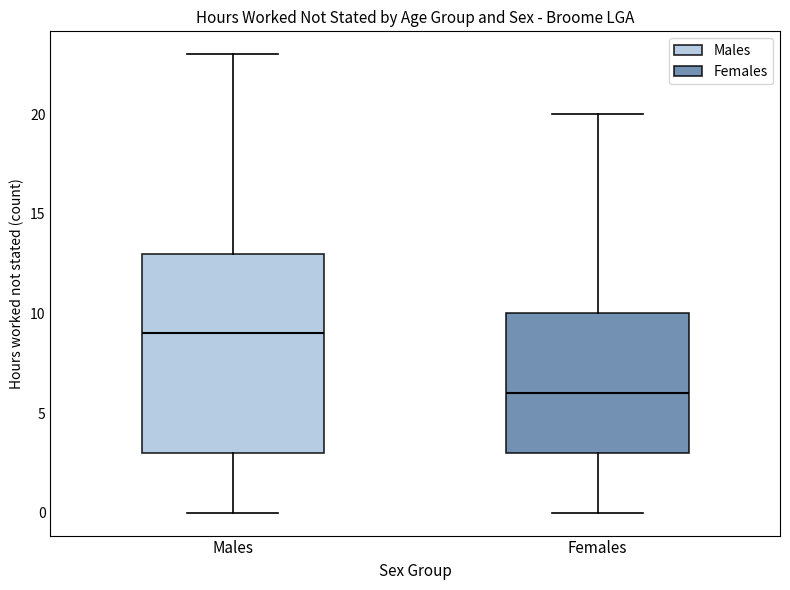

Reading left to right, read every box against the y-axis: the position of its median line, the range the box covers, and the ends of its whiskers. The values are not printed on the chart, so give them approximately, as read against the axis.

Males: median 9, box 3 to 13, whiskers 0 to 23
Females: median 6, box 3 to 10, whiskers 0 to 20